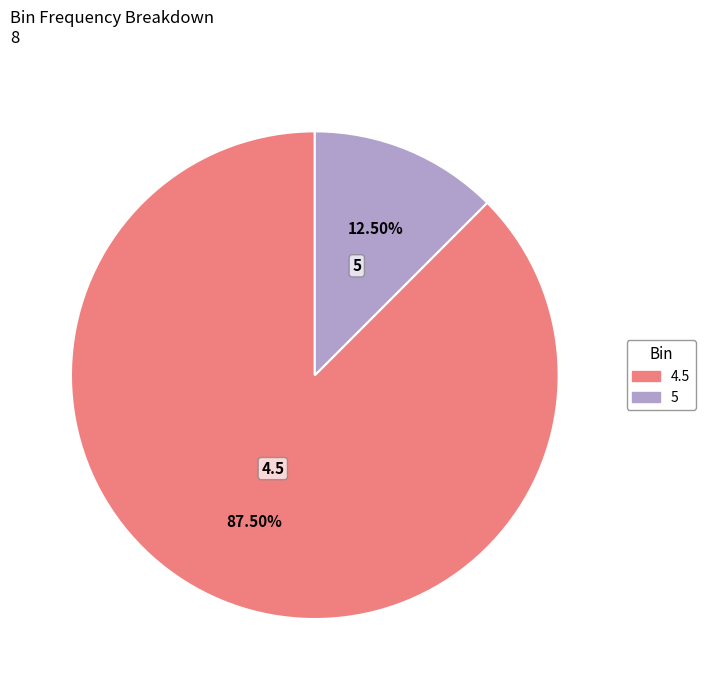

Rank the categories by value from highest to lowest.

4.5, 5